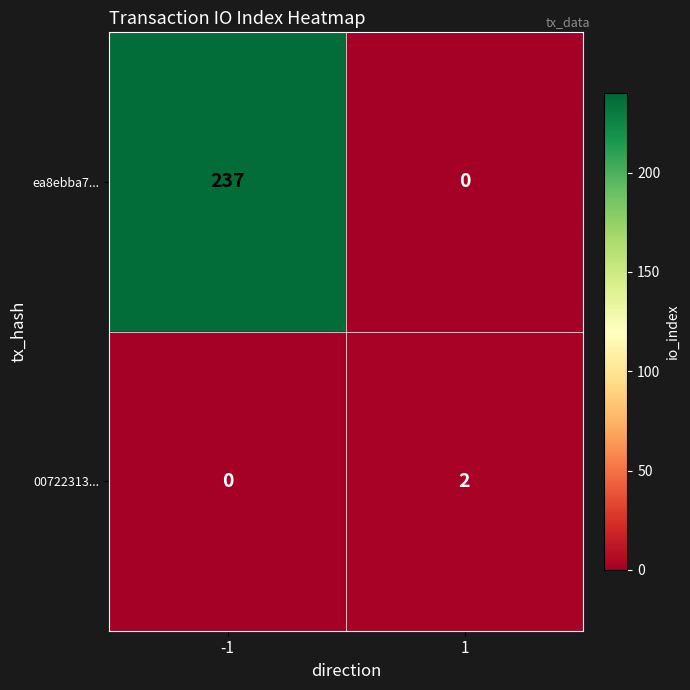

What is the sum of all ea8ebba7... values?

237